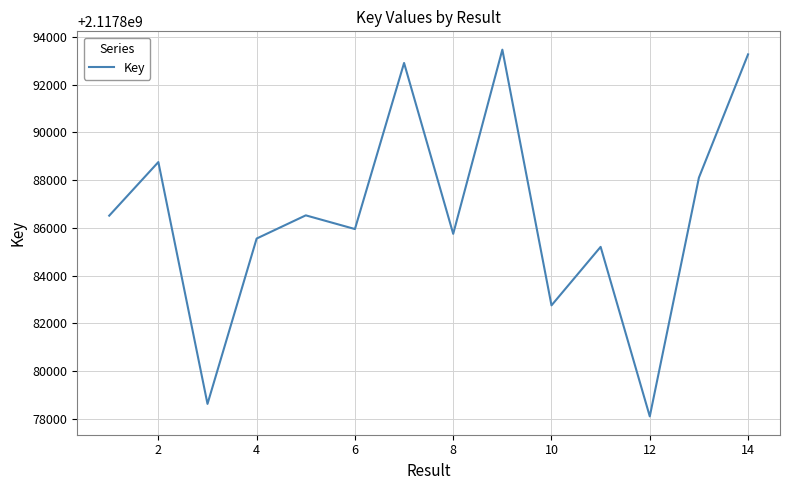

What is the minimum value shown in the chart?

2117878108